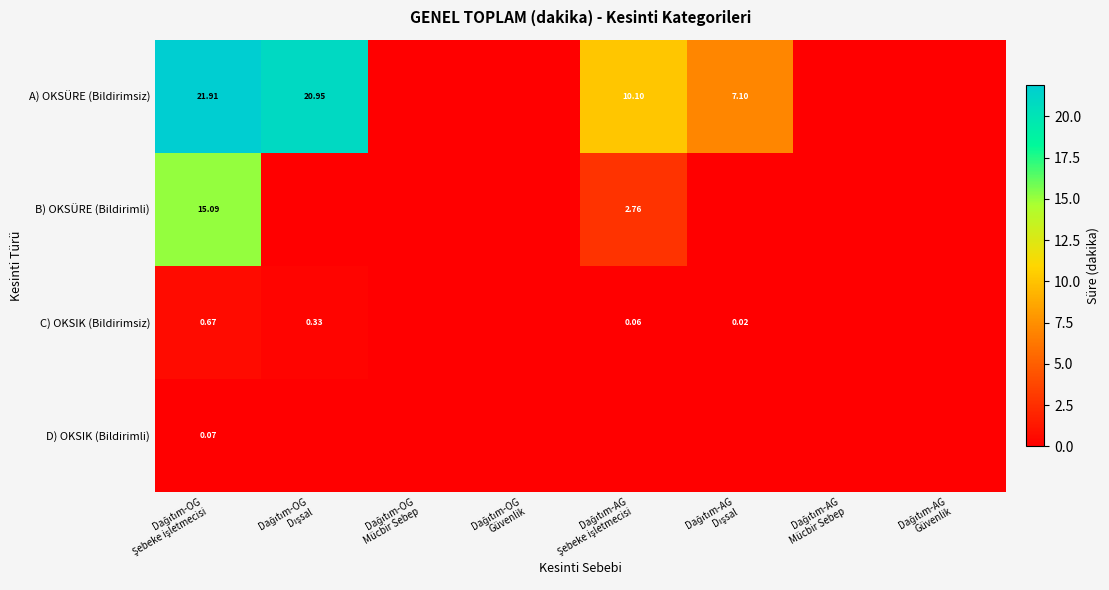

What is the sum of all C) OKSIK (Bildirimsiz) values?

1.1